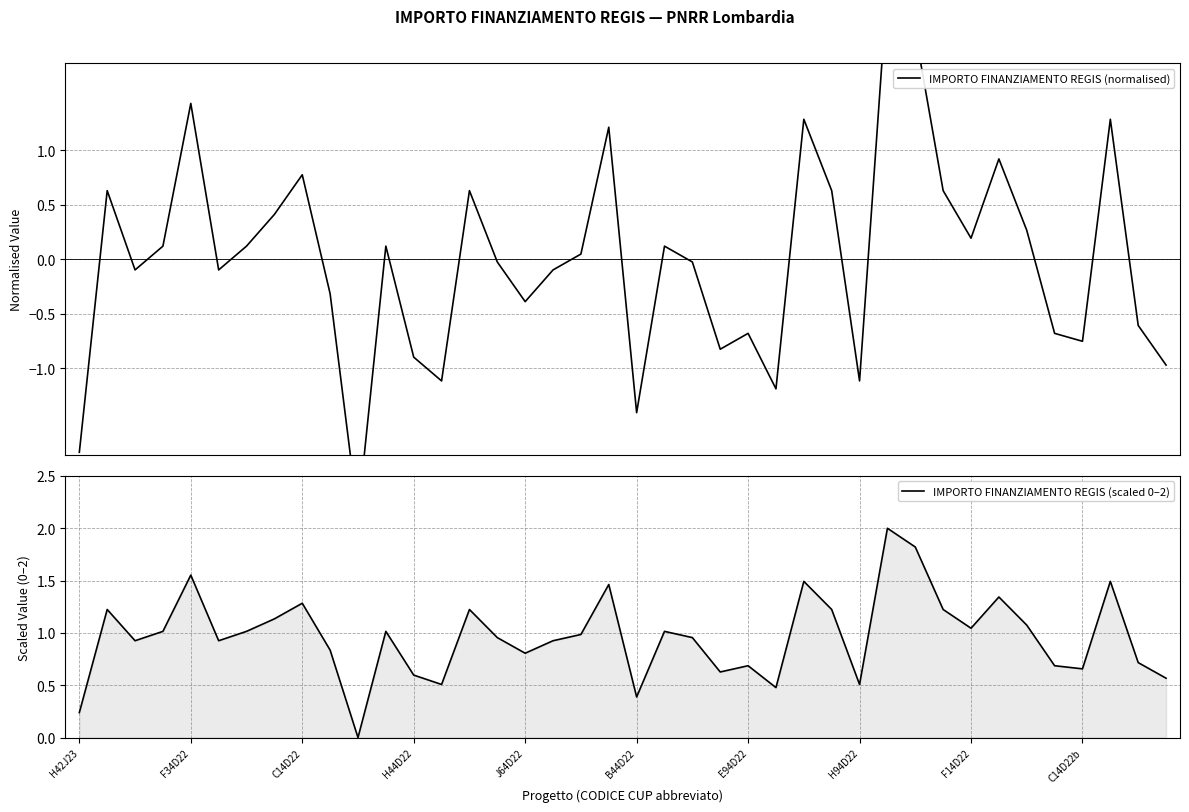

What is the maximum value for IMPORTO FINANZIAMENTO REGIS (scaled 0–2)?

2.0